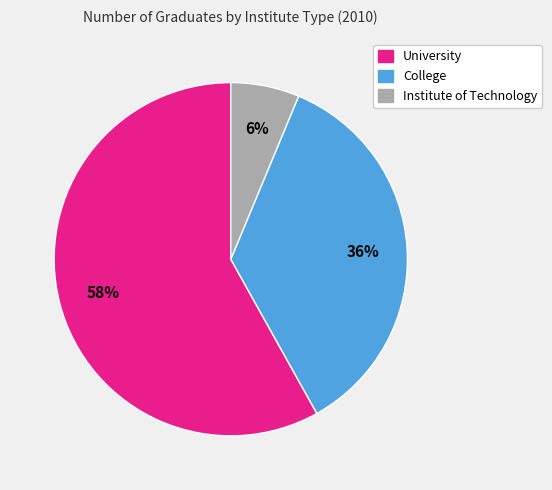

True or false: University accounts for 68% of the total.

False